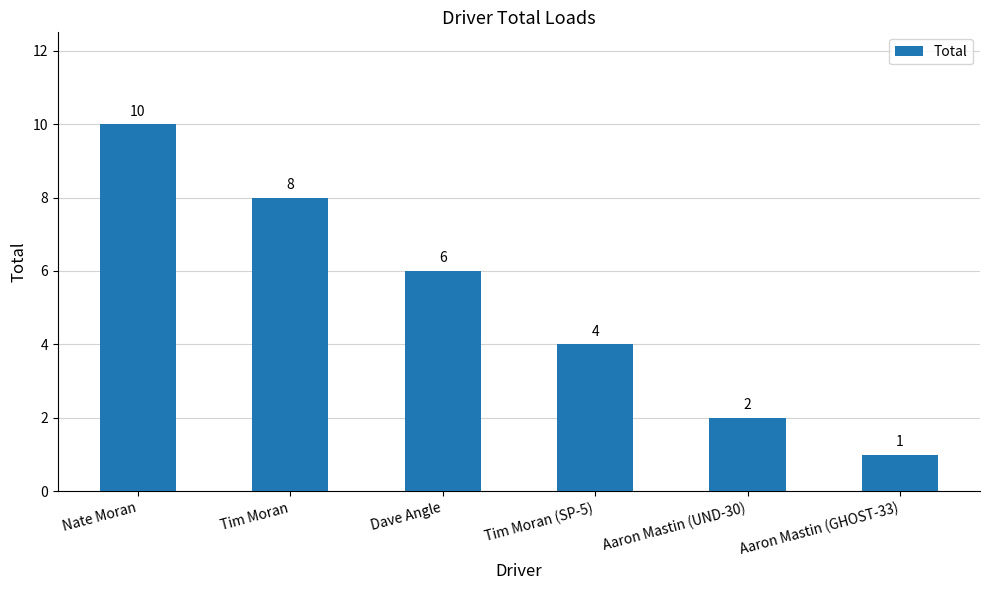

Which category has the lowest value across all series?

Aaron Mastin (GHOST-33)